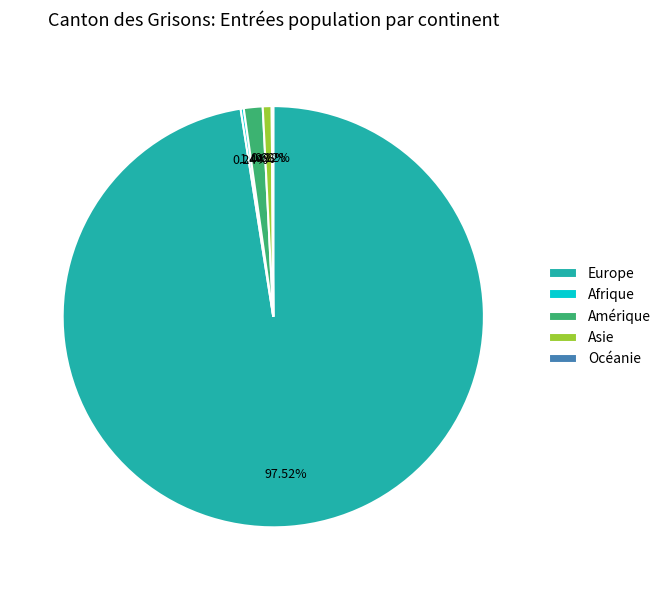

What is the total percentage of Amérique and Asie?

2.1%